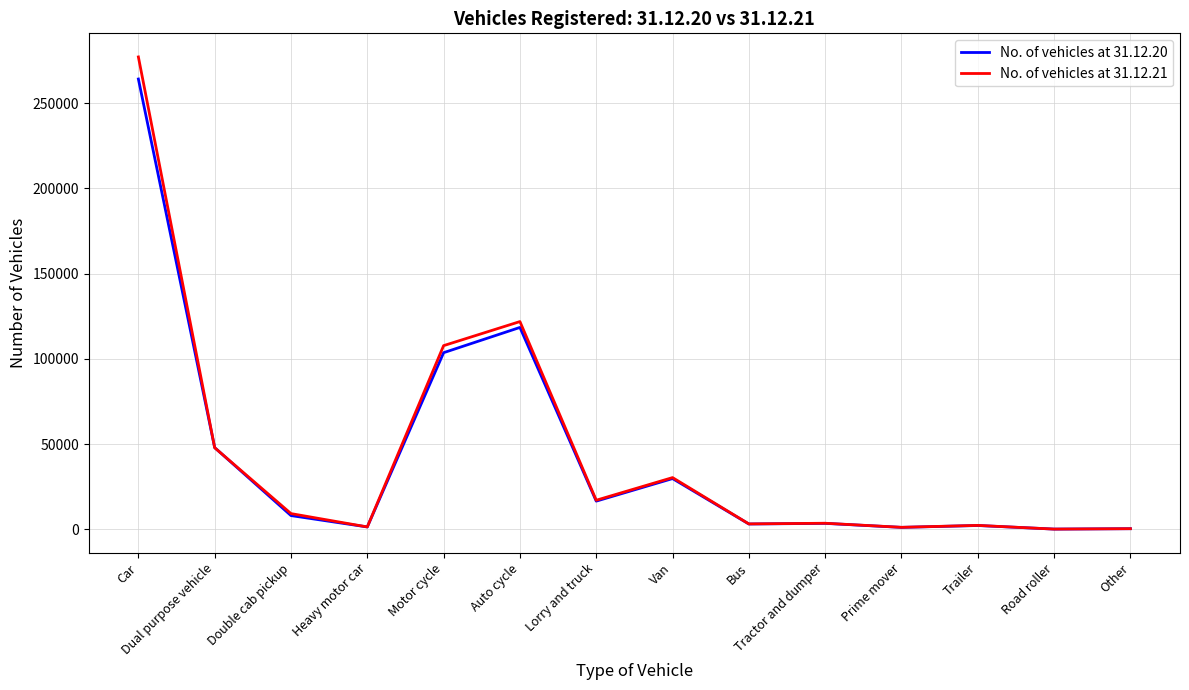

At Car, list the series in order from largest to smallest.

No. of vehicles at 31.12.21, No. of vehicles at 31.12.20